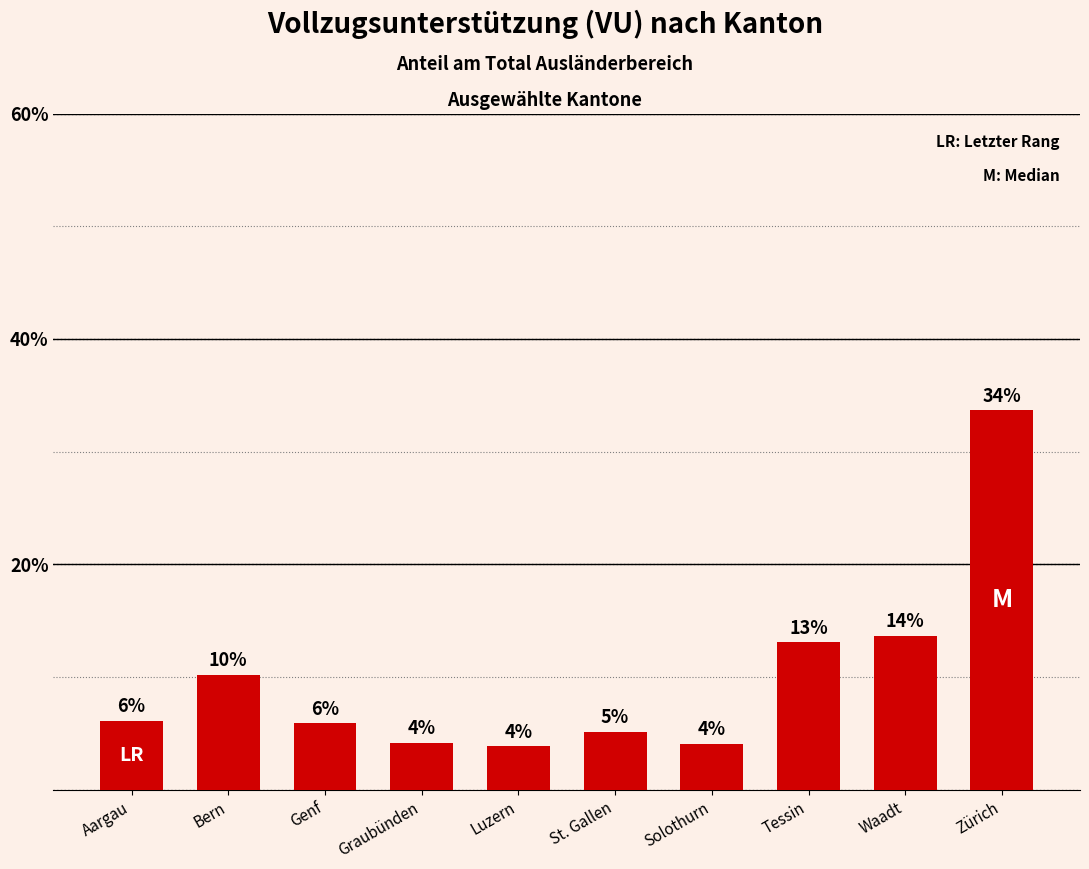

What is the ratio of the value at Tessin to the value at Genf?

2.2